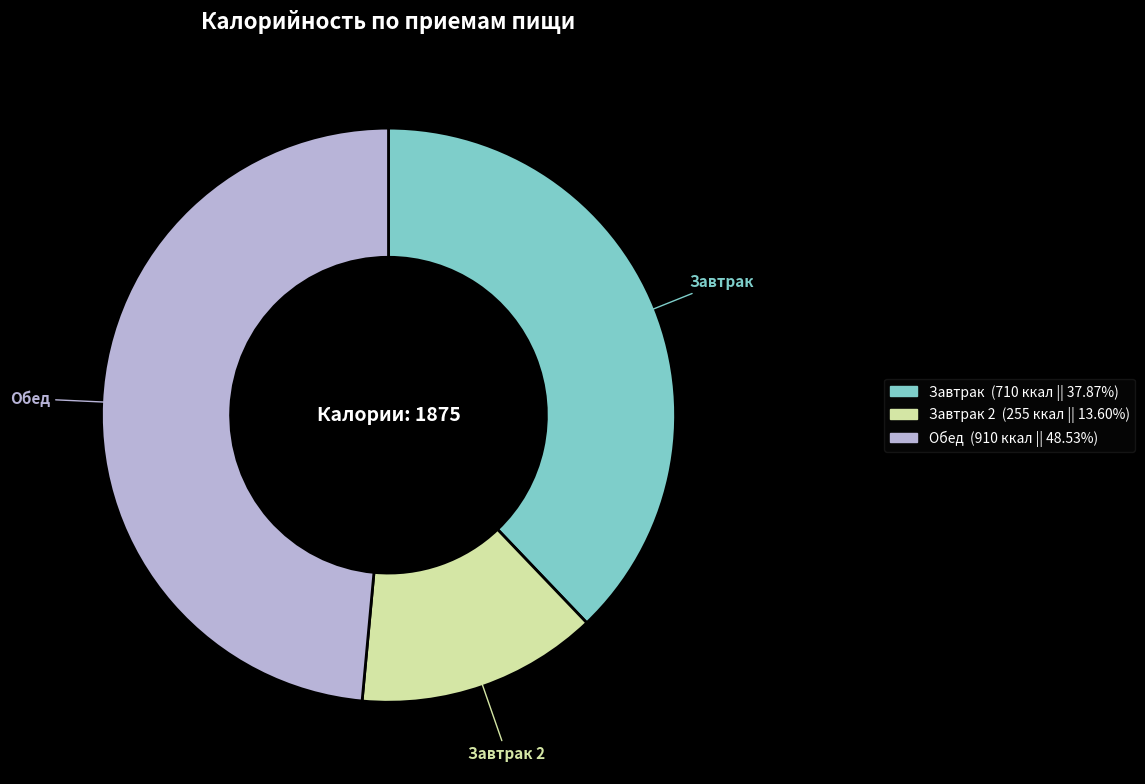

Is there any slice that represents more than half of the pie?

No